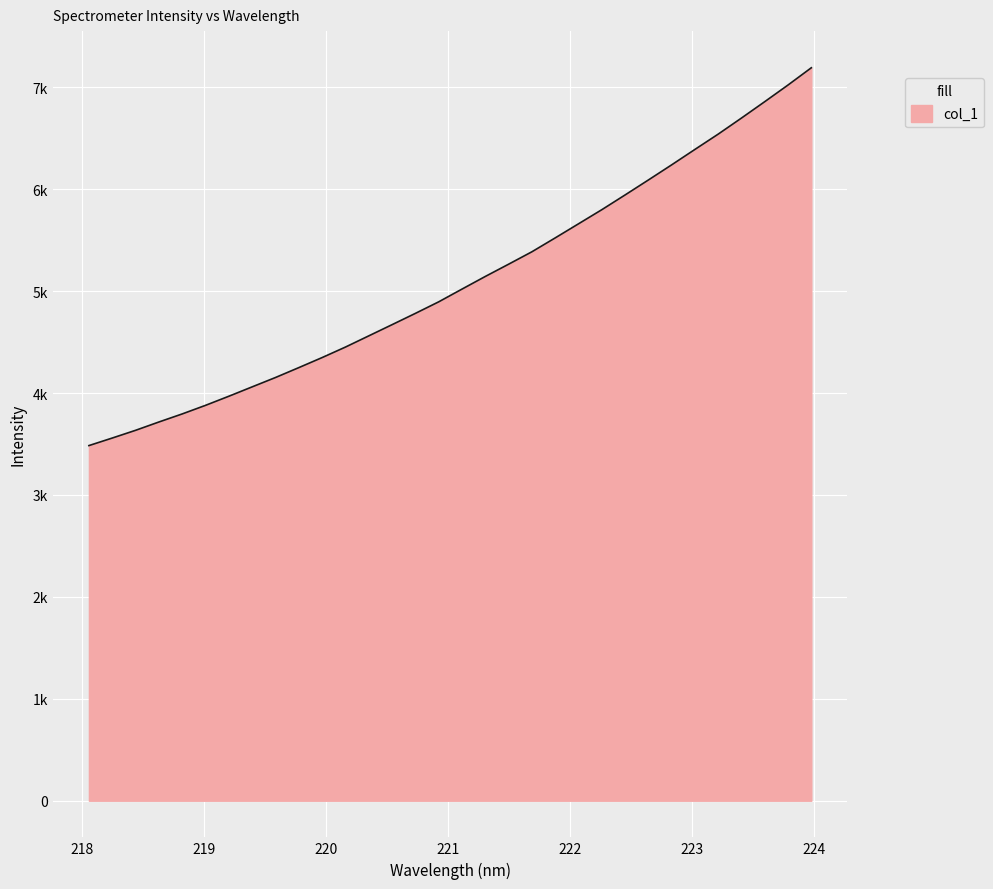

Does the chart display data point markers on the line(s)?

No